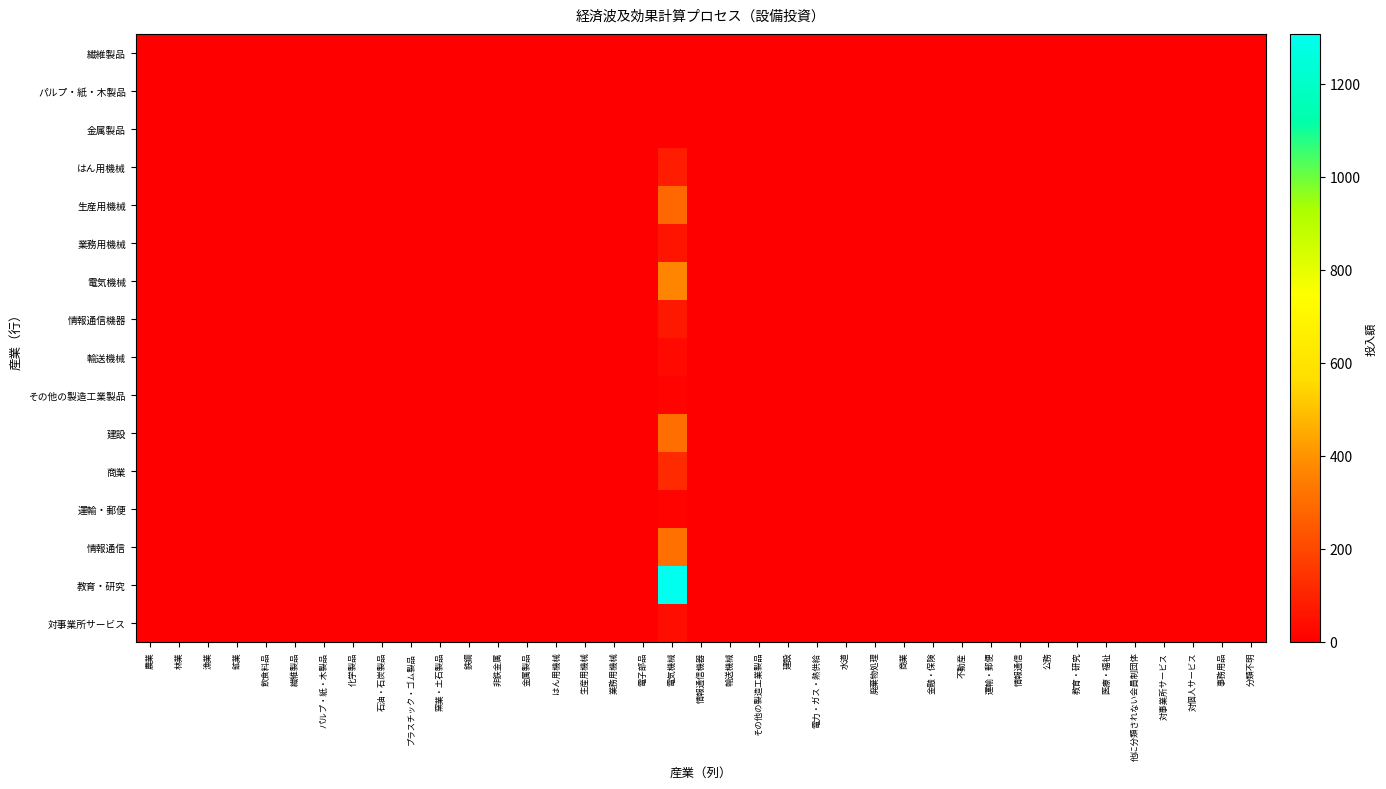

Which category has the highest value across all series?

電気機械